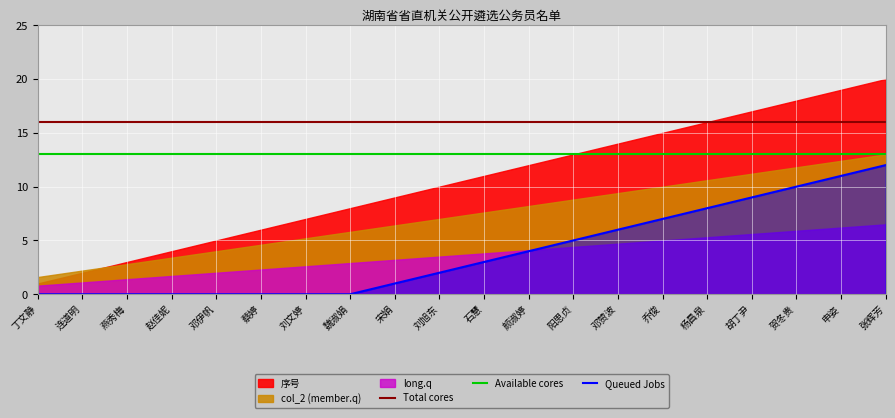

True or false: Total cores and Queued Jobs cross at least once.

False